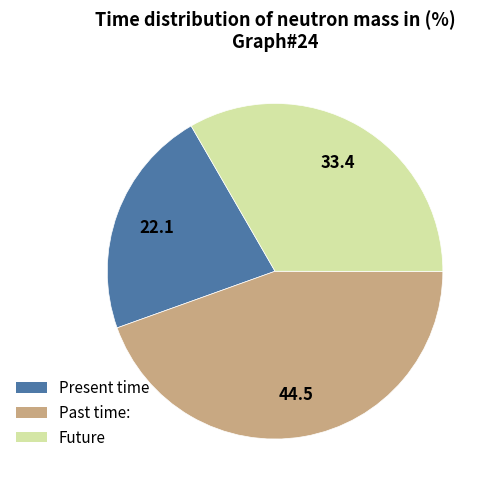

Is there a majority slice in this chart?

No